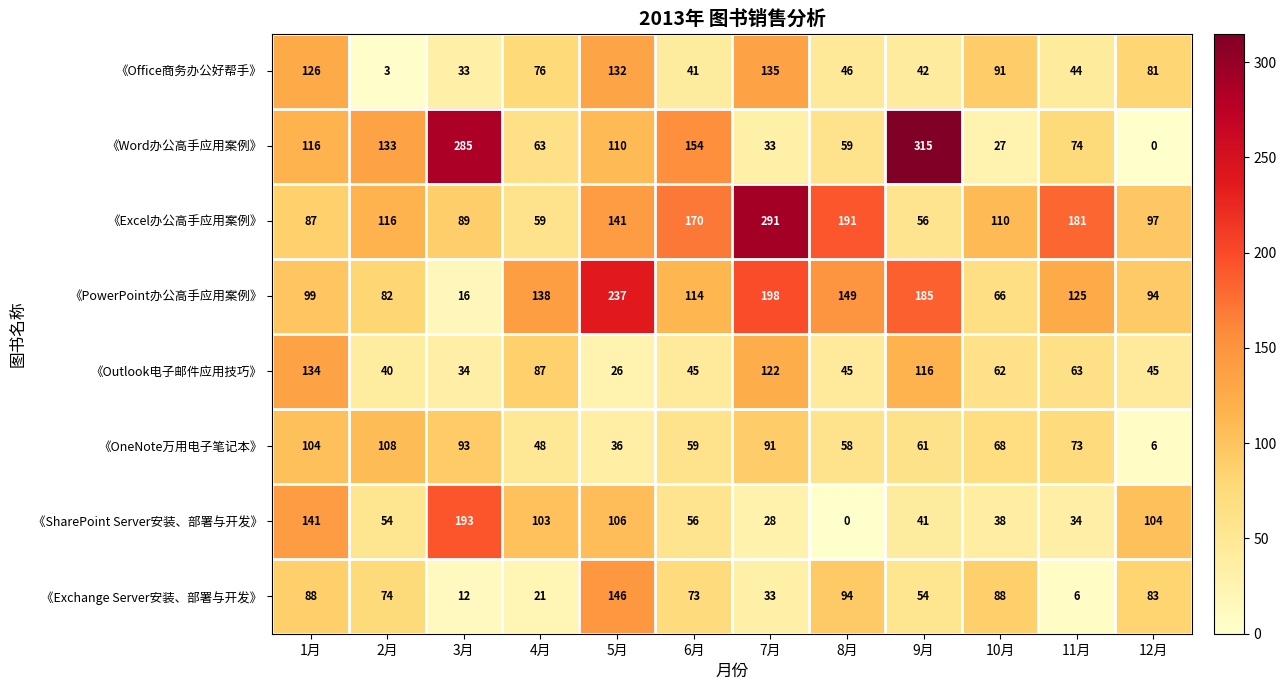

Where is 《PowerPoint办公高手应用案例》 nearest to the value 126?

11月